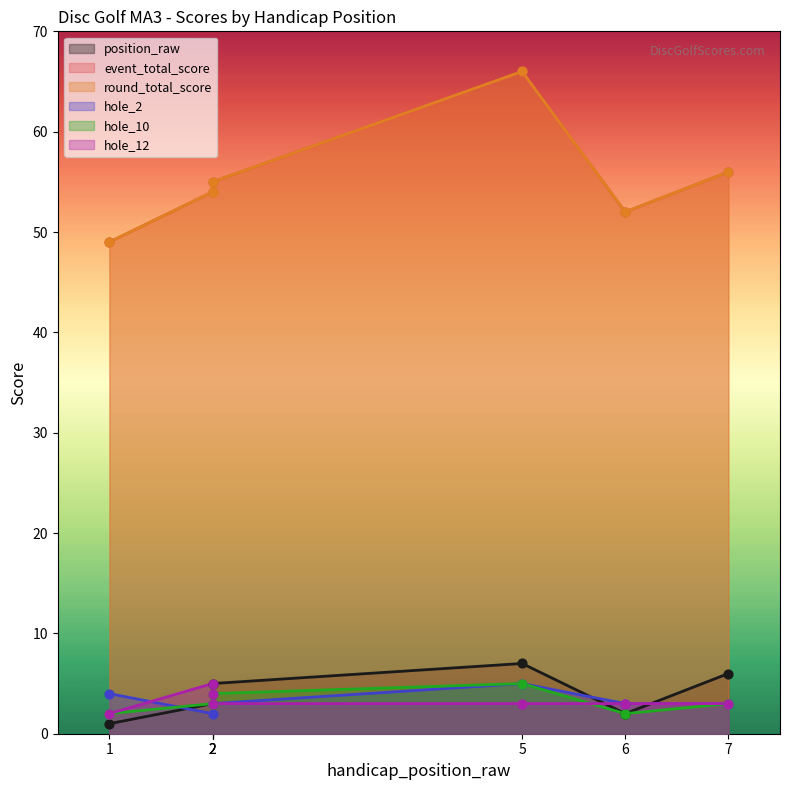

Is the value of hole_12 at 5 greater than the value of hole_10 at 7?

No